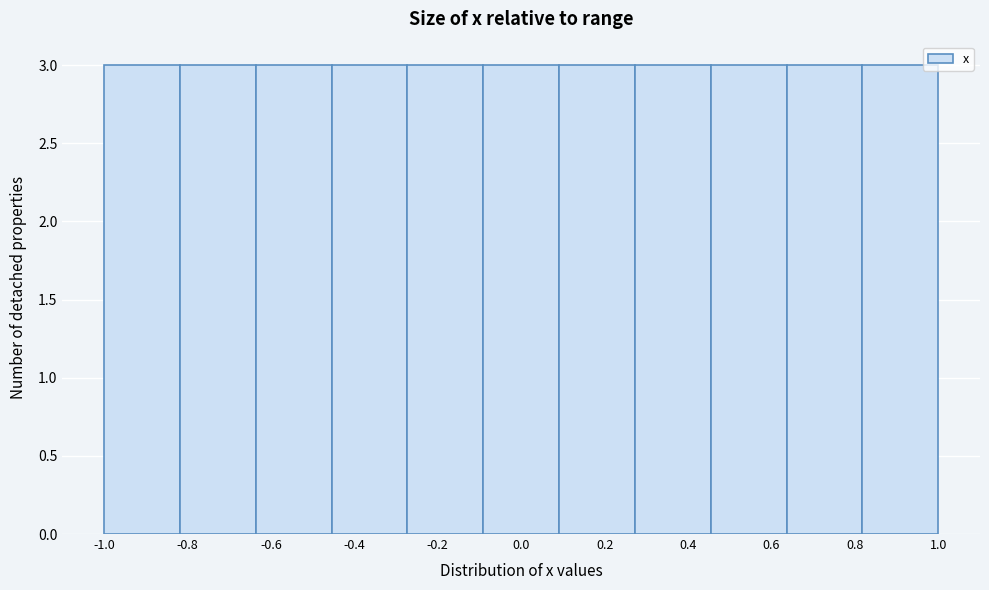

How tall is the bar that spans -0.10 to 0.10 on the x-axis? Neither the bar edges nor the heights are printed on the chart, so give them approximately, as read against the axes.

3